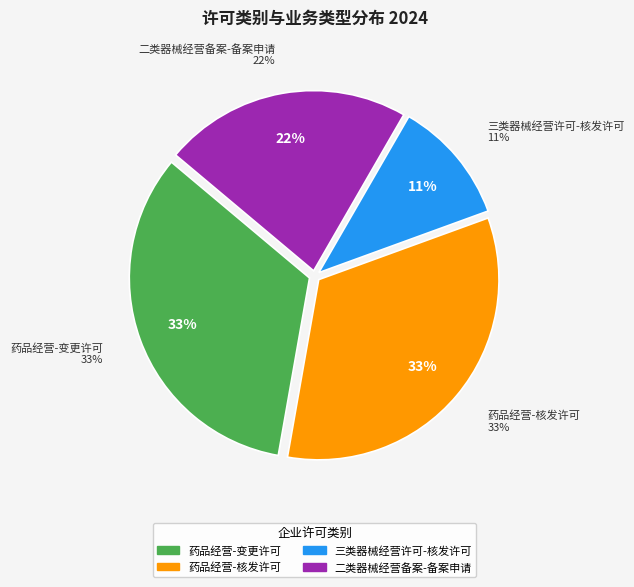

How much of the chart is everything except 药品经营-变更许可?

66.7%